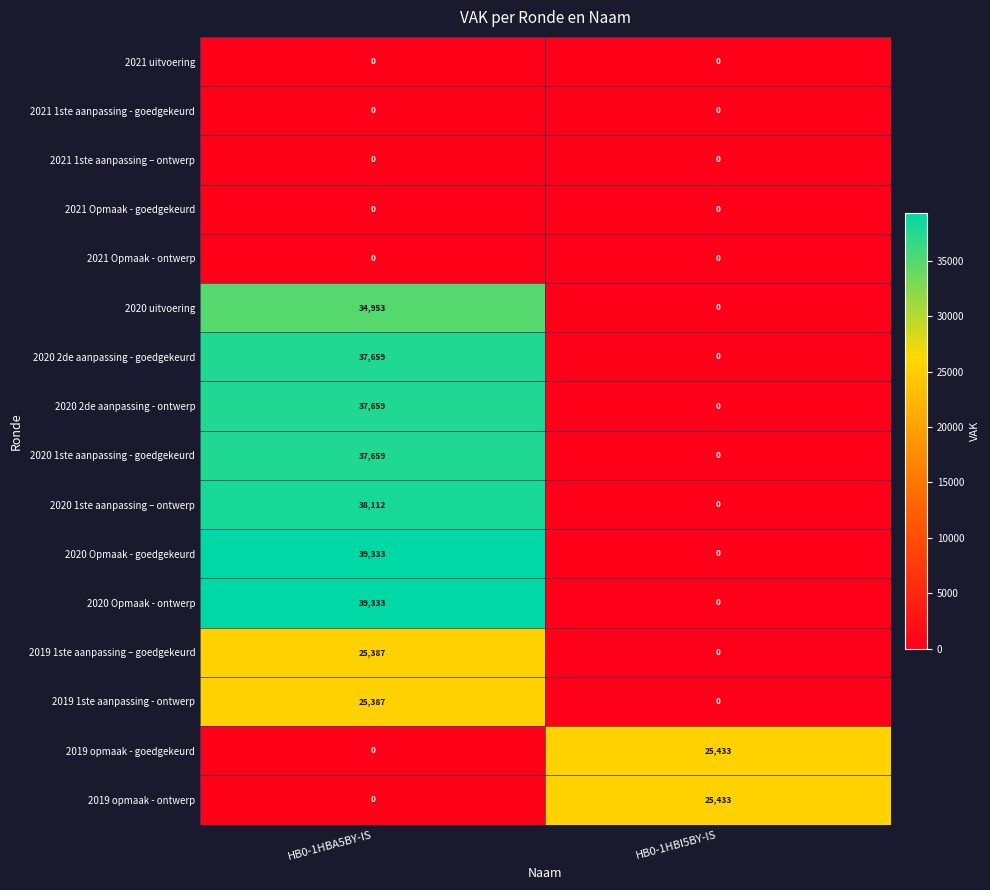

What is the spread (max minus min) of values at HB0-1HBI5BY-IS?

25433